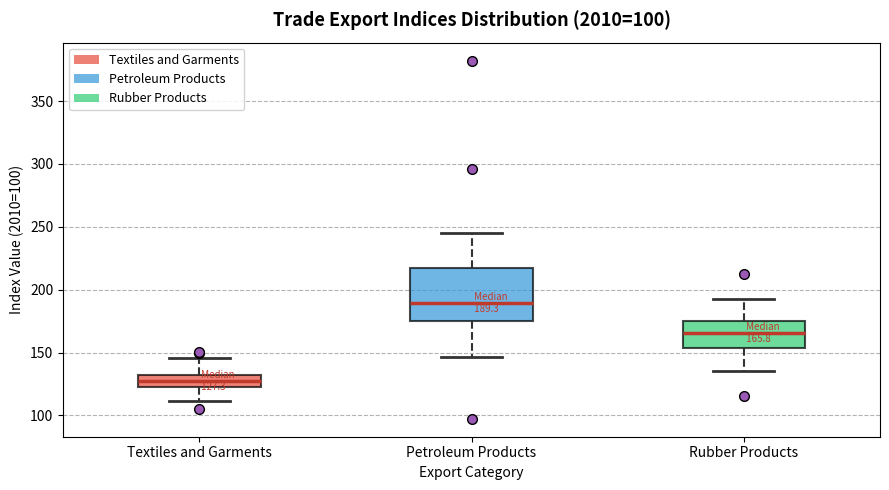

Comparing the boxes themselves (not the whiskers), which one is the tallest?

Petroleum Products